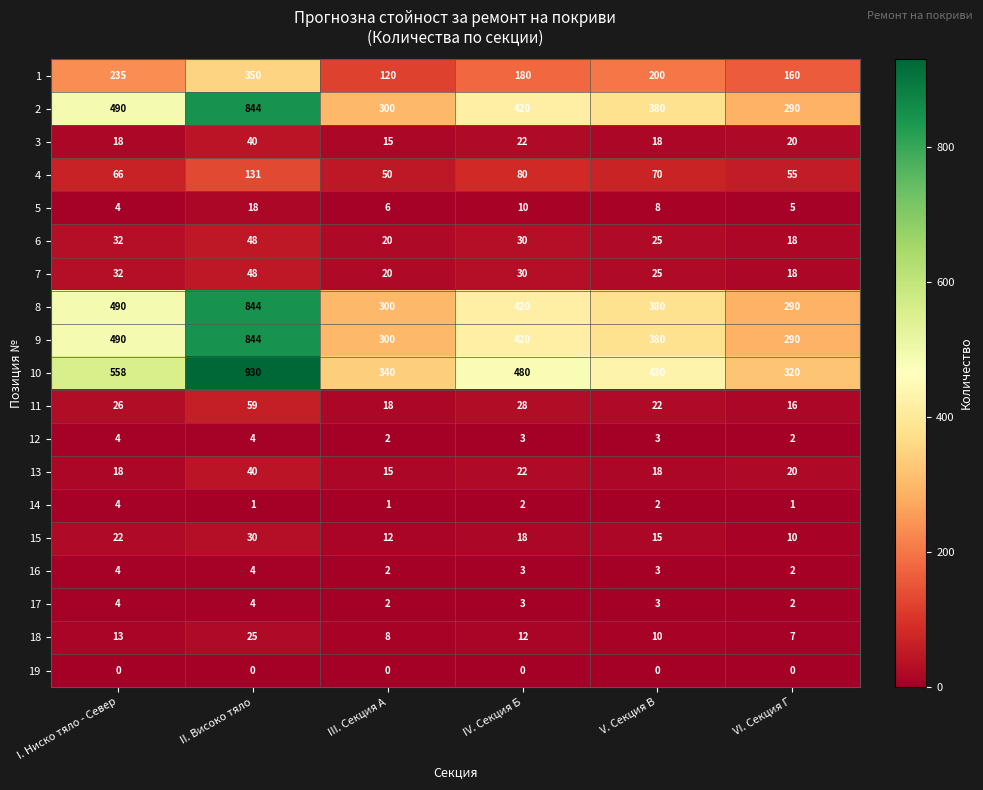

At how many categories does at least one series exceed 847?

1